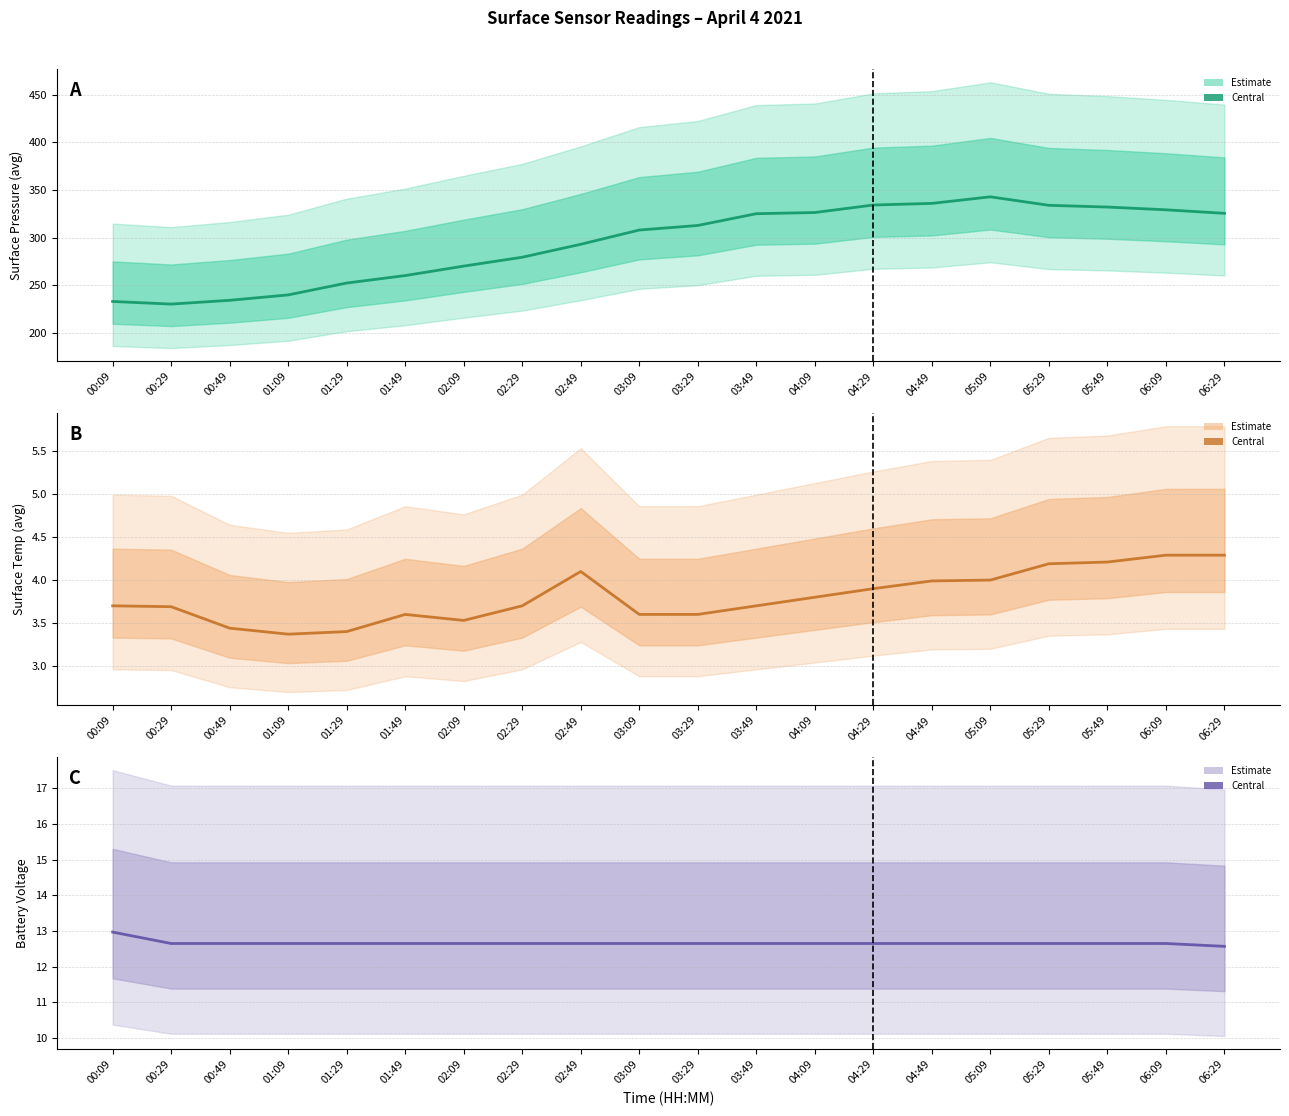

What is the difference between the maximum and minimum values in the surface_pressure_avg series?

112.4